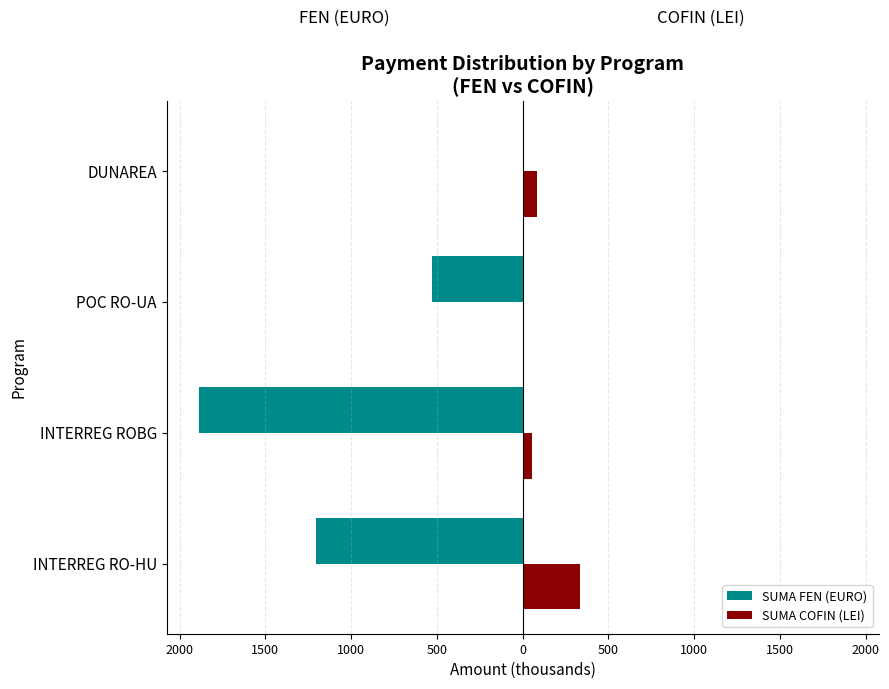

What are all the series names shown in the legend?

SUMA FEN (EURO), SUMA COFIN (LEI)